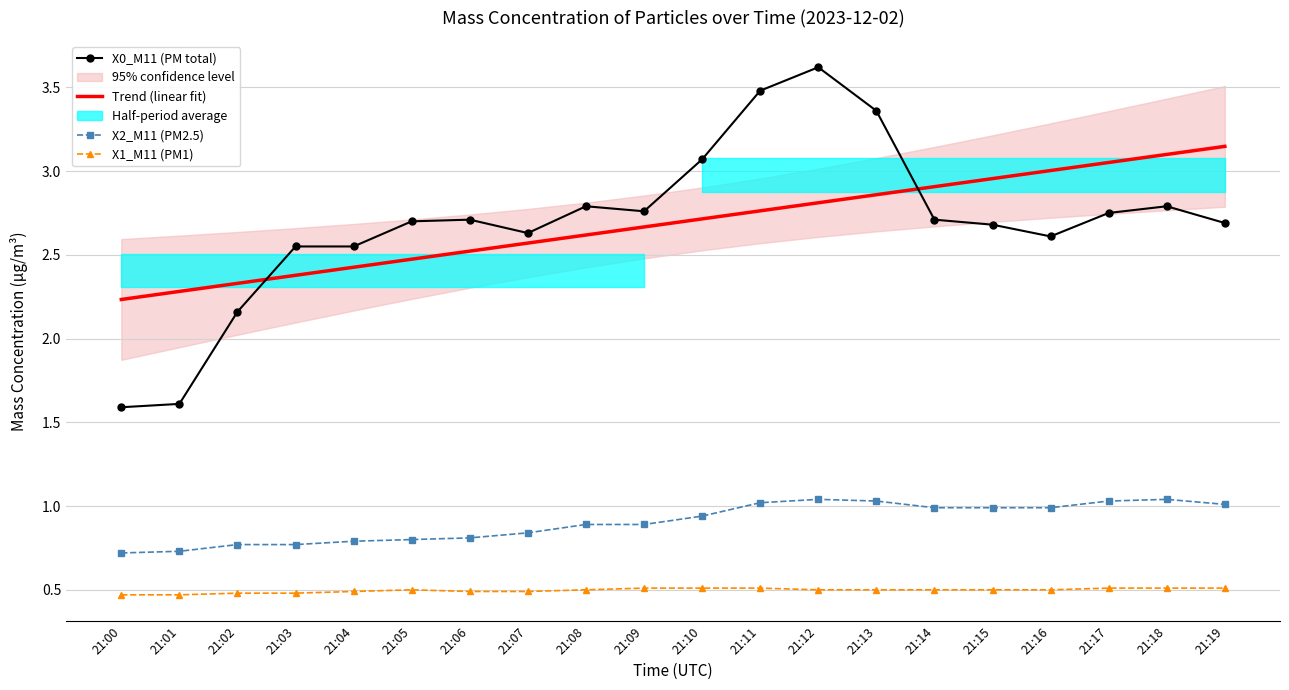

The Trend (linear fit) series shows 0.9 at 21:09. True or false?

False